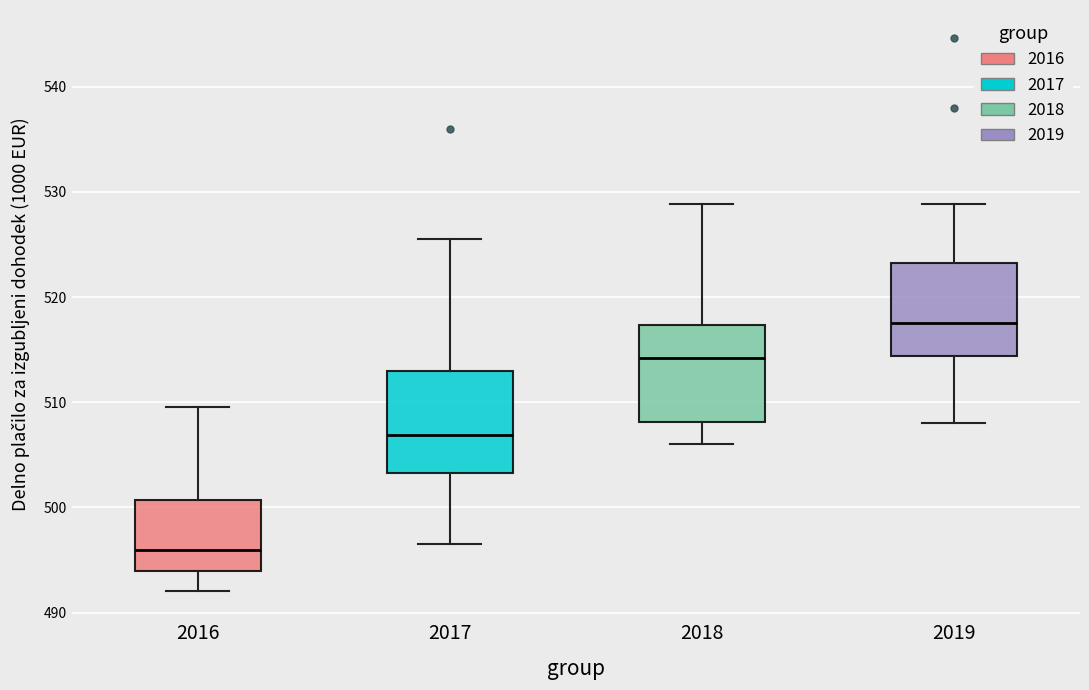

Where does the lower whisker of the box at x = 2016 end on the y-axis? The values are not printed on the chart, so give them approximately, as read against the axis.

492